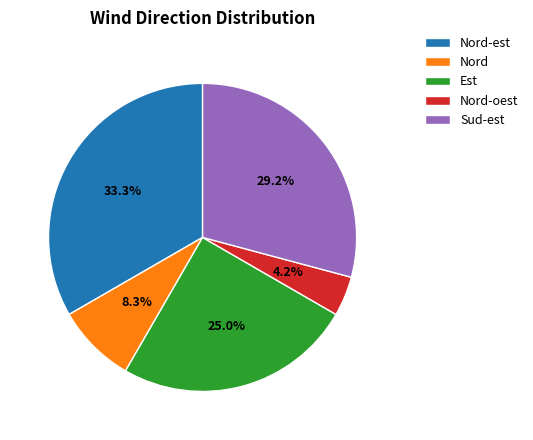

What is the smallest slice in the pie chart?

Nord-oest